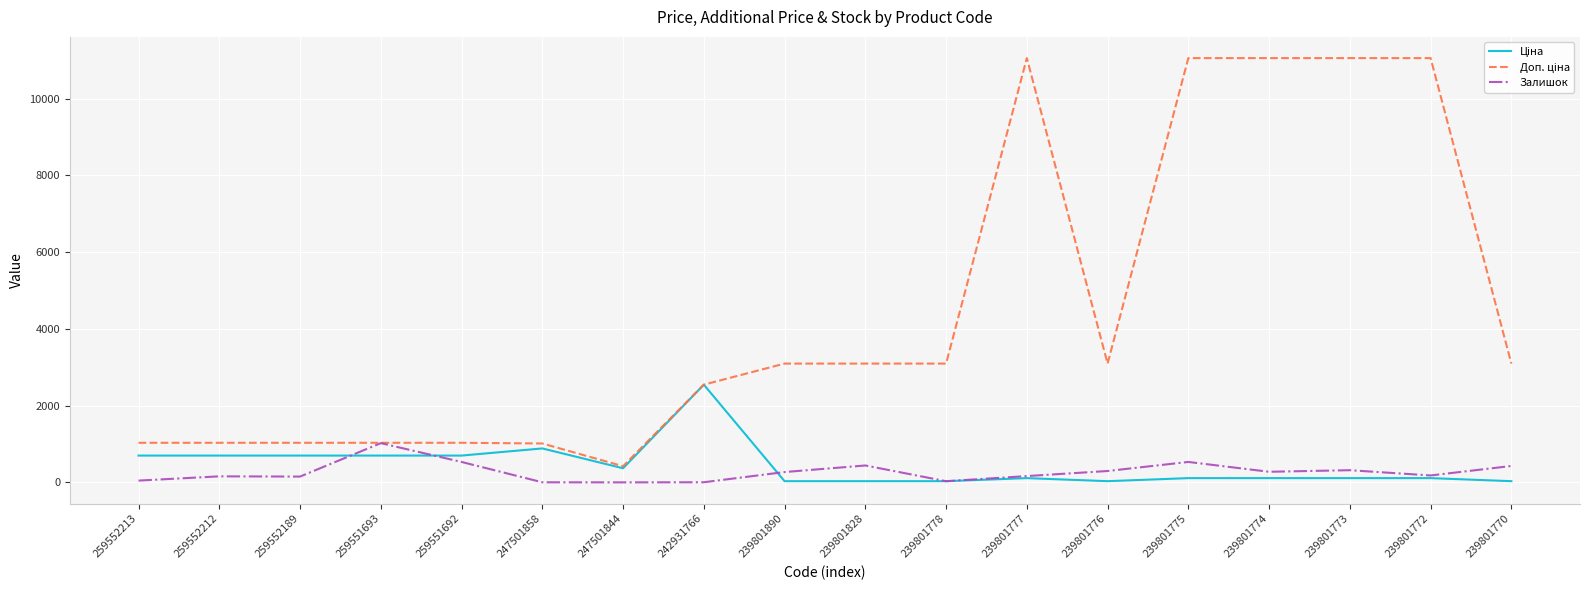

What is the difference between the Залишок values at 239801774 and 259551692?

256.0